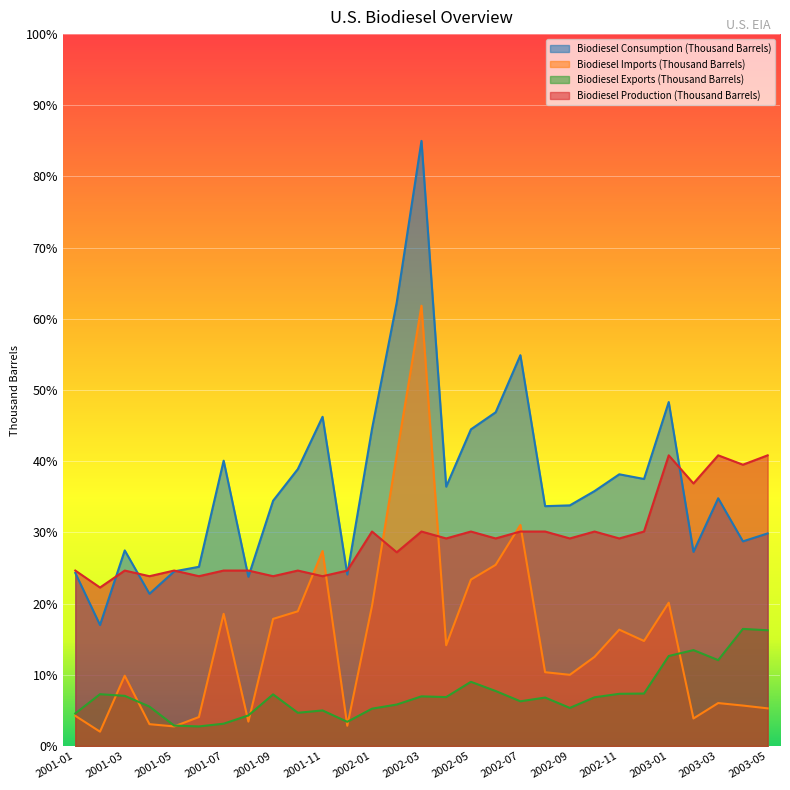

Rank the series by their maximum value, from lowest to highest.

Biodiesel Exports (Thousand Barrels), Biodiesel Production (Thousand Barrels), Biodiesel Imports (Thousand Barrels), Biodiesel Consumption (Thousand Barrels)